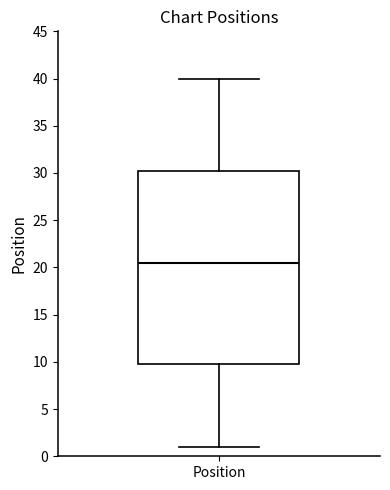

Where is the lower edge of the box for Position on the y-axis? The values are not printed on the chart, so give them approximately, as read against the axis.

10.0